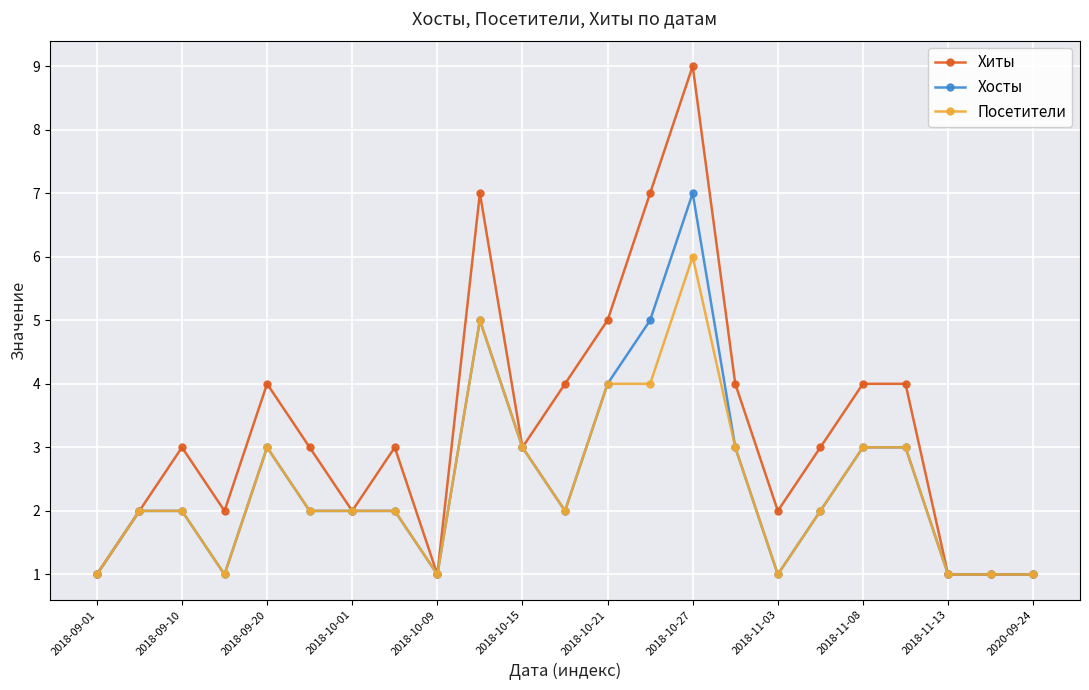

True or false: Хосты has more than 0 interior local peaks.

True